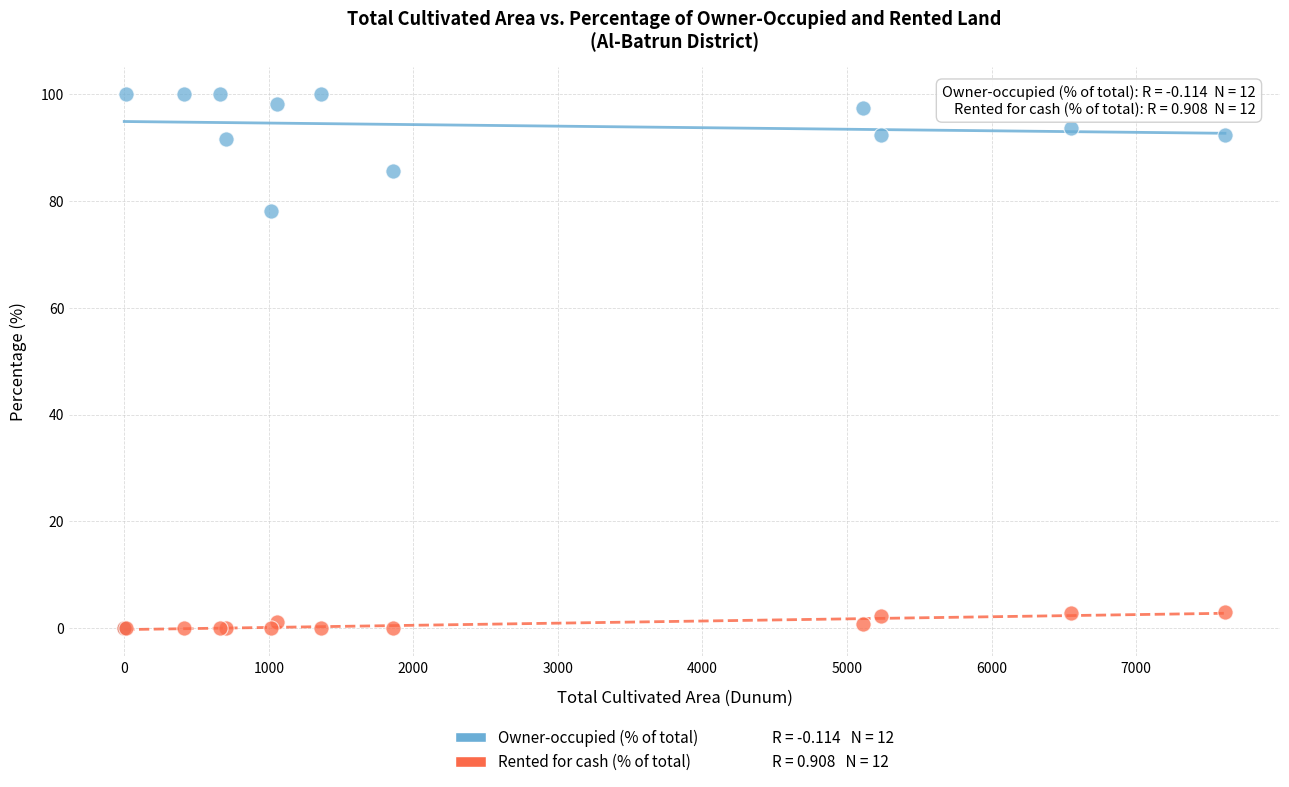

Across all series, what Y value is closest to 50?

78.0